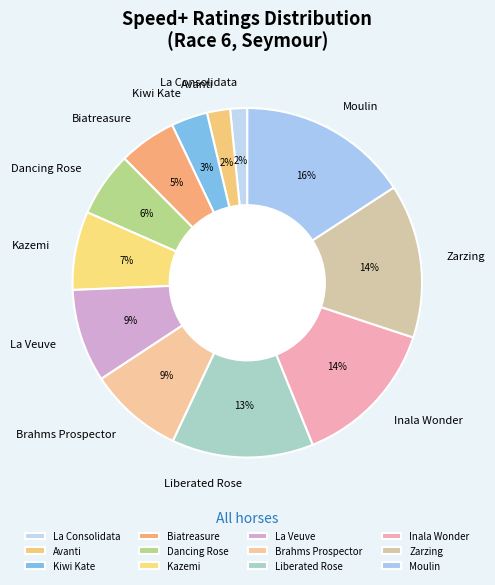

Which has a higher value, Zarzing or Biatreasure?

Zarzing